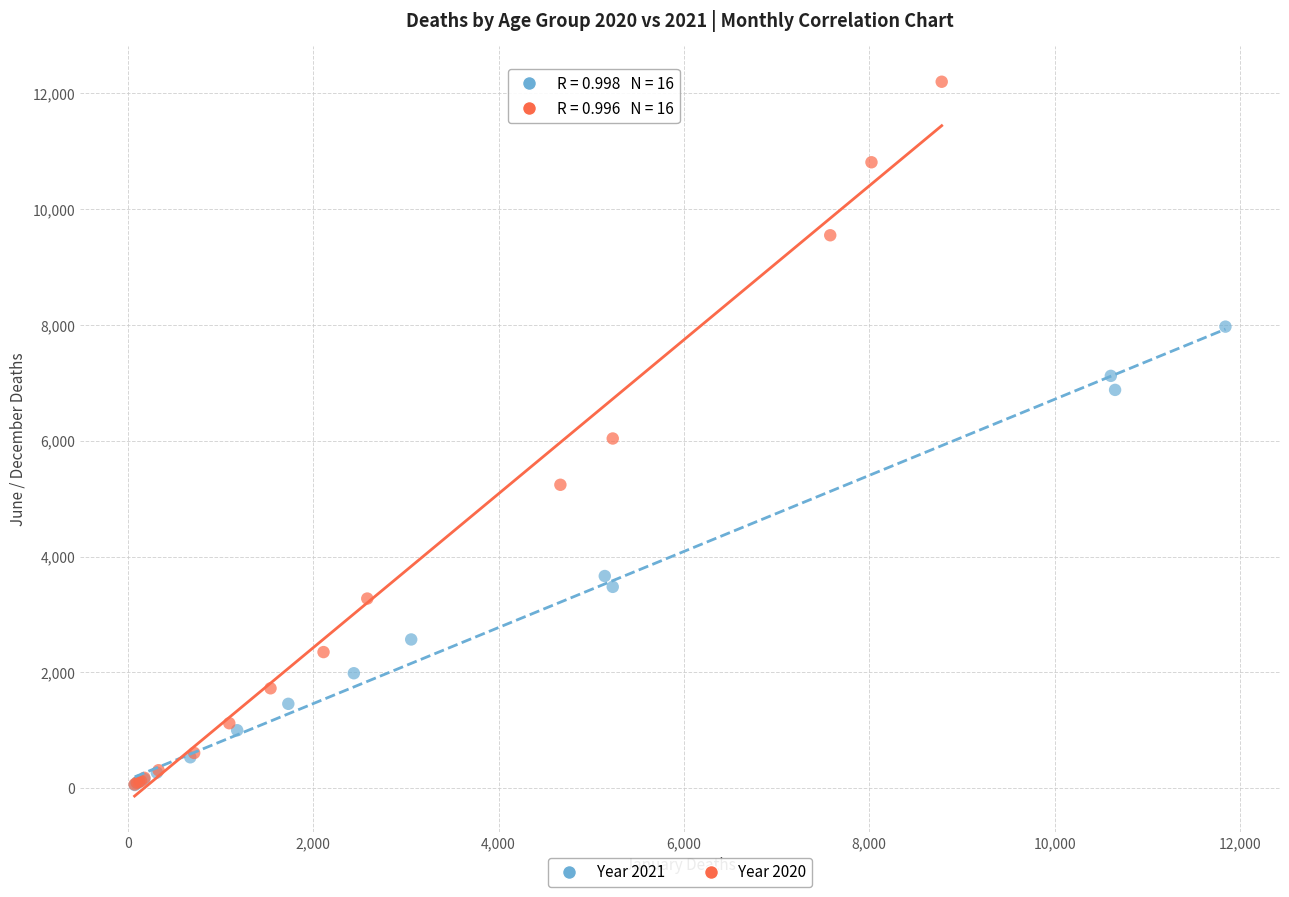

Which series has the largest Y range (max minus min)?

Year 2020